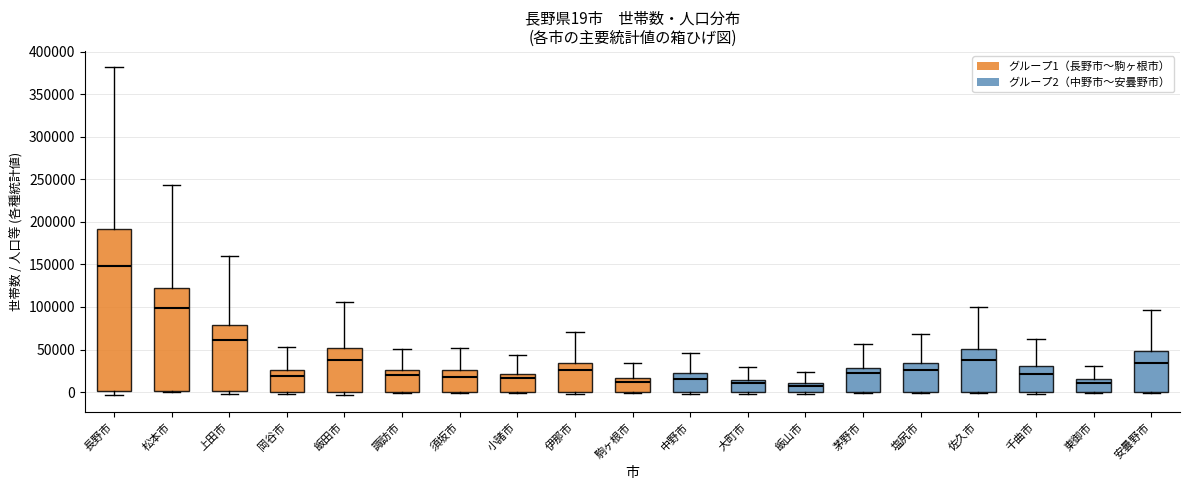

Which box has the highest median line?

長野市